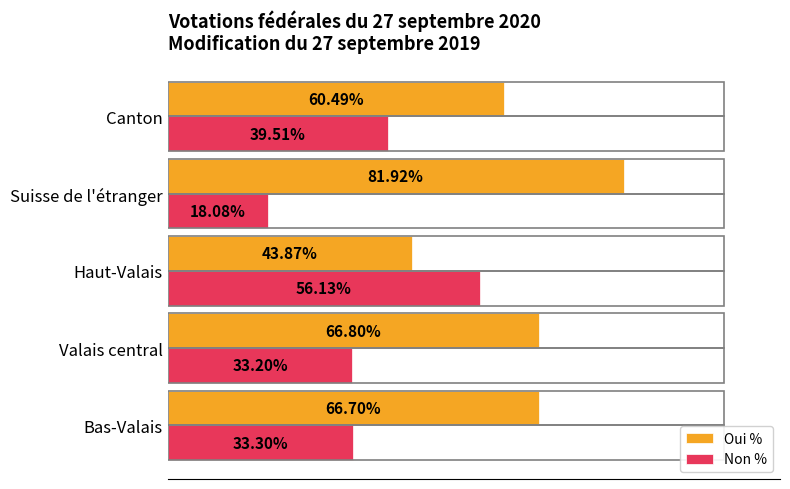

Which series has the largest total across all categories?

Oui %